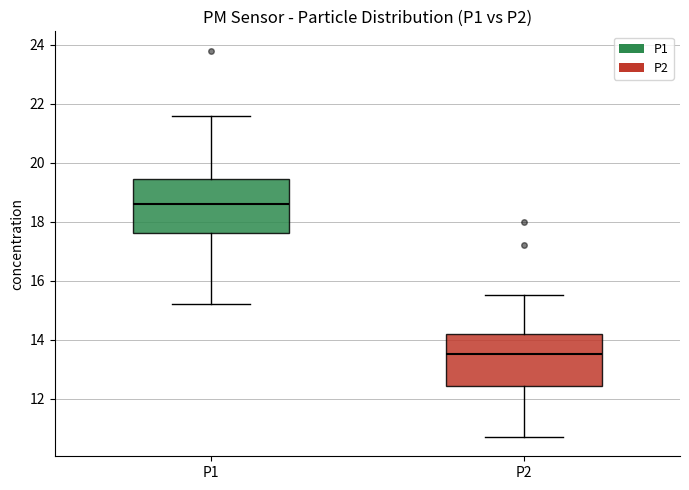

Reading left to right, read every box against the y-axis: the position of its median line, the range the box covers, and the ends of its whiskers. The values are not printed on the chart, so give them approximately, as read against the axis.

P1: median 18.6, box 17.6 to 19.4, whiskers 15.2 to 21.6
P2: median 13.6, box 12.4 to 14.2, whiskers 10.8 to 15.6